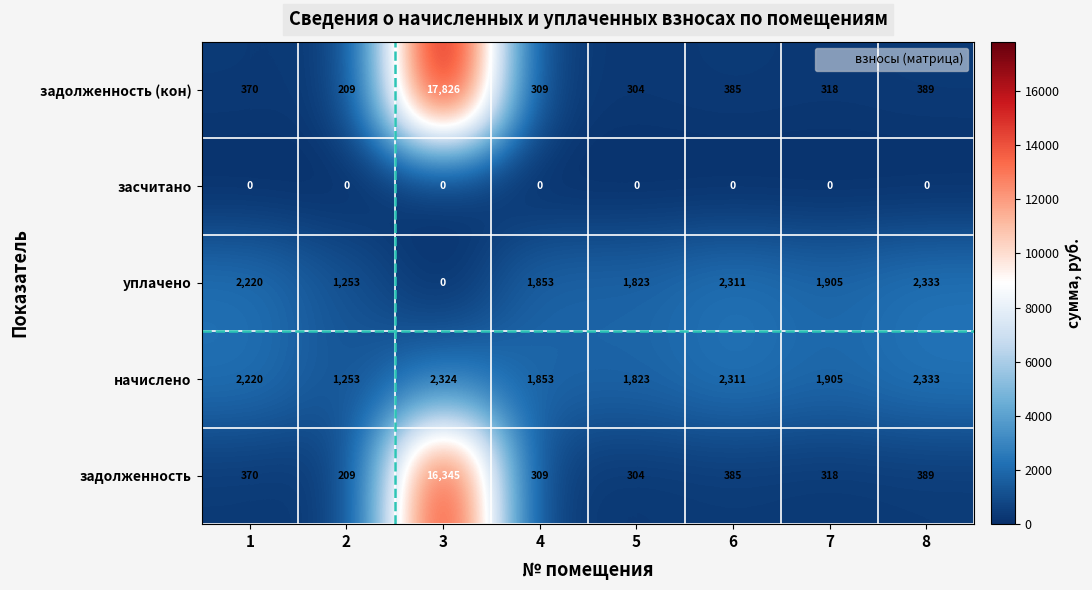

What is the approximate value of уплачено at 7, to the nearest 50?

1900